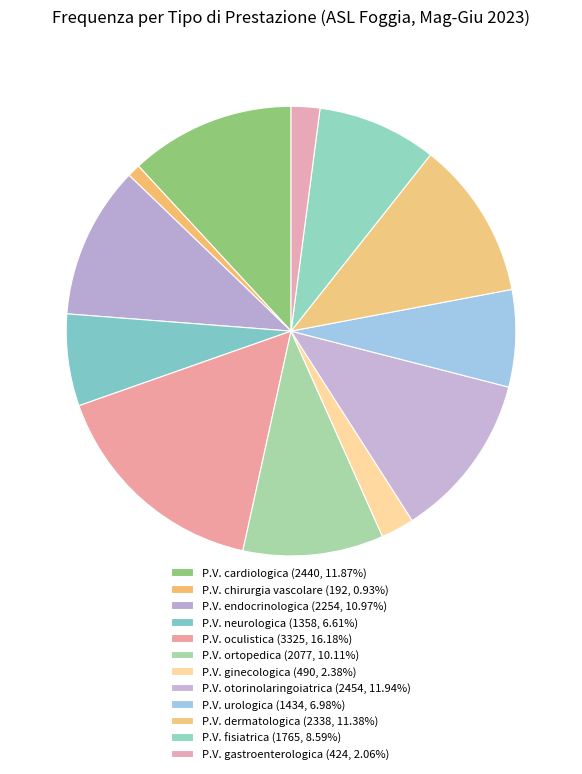

Which category has the biggest portion of the pie?

Prima Visita oculistica